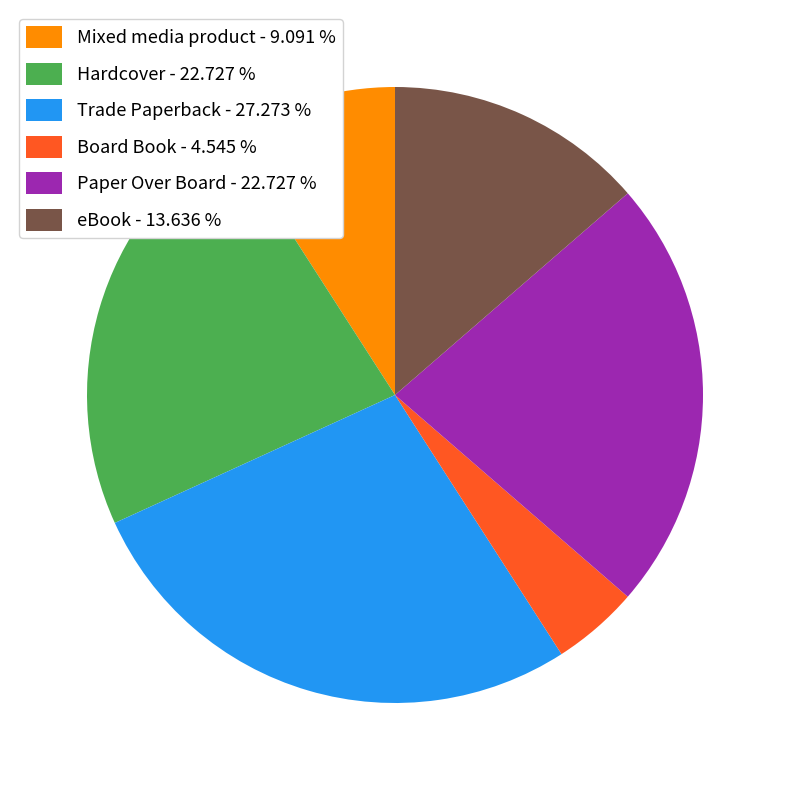

How many slices are in this pie chart?

6